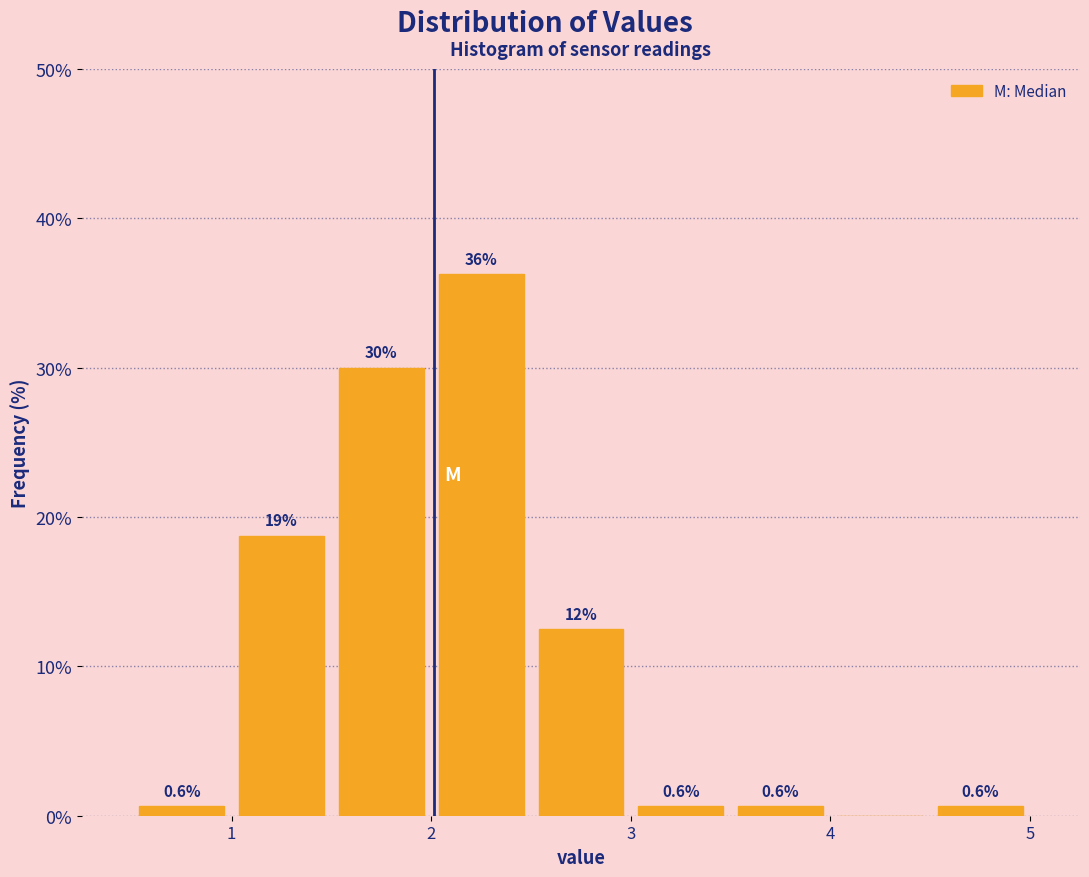

Which range on the x-axis has the tallest bar?

2.0 to 2.5